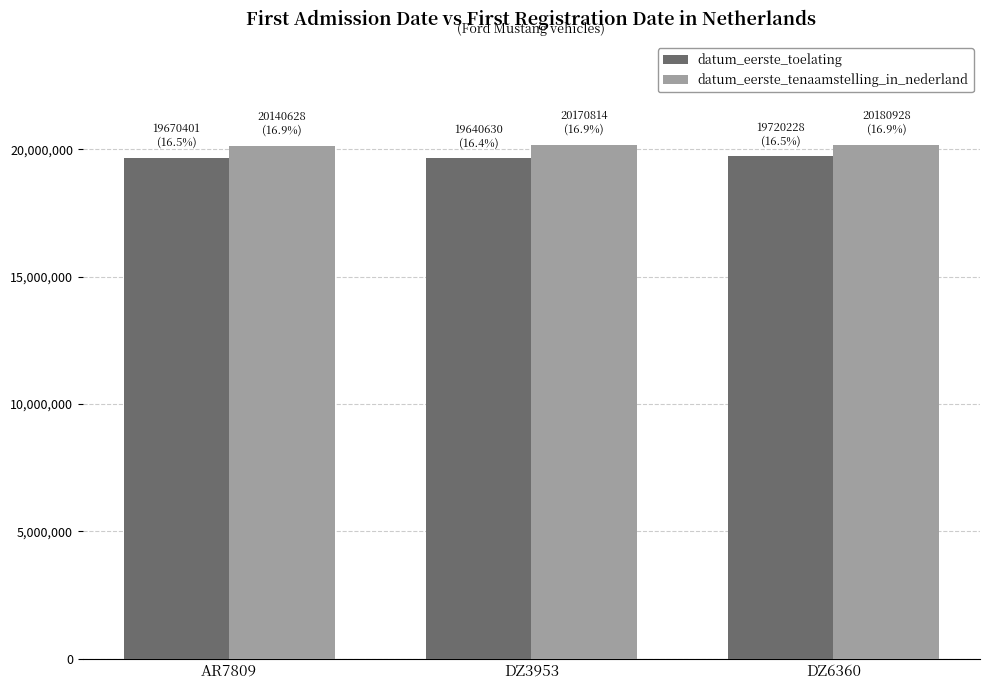

What is the label of the 2nd bar from the right?

DZ3953